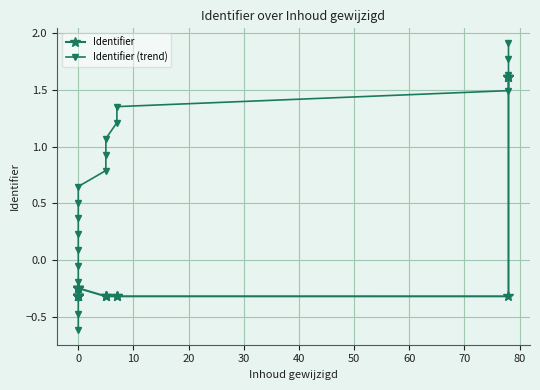

Reading right to left, extract all data points from this chart.

Identifier: 1.6	1.6	1.6	-0.3	-0.3	-0.3	-0.3	-0.3	-0.3	-0.2	-0.2	-0.2	-0.2	-0.3	-0.3	-0.3	-0.3	-0.3	-0.3
Identifier (trend): 1.9	1.8	1.6	1.5	1.4	1.2	1.1	0.9	0.8	0.6	0.5	0.4	0.2	0.1	-0.1	-0.2	-0.3	-0.5	-0.6